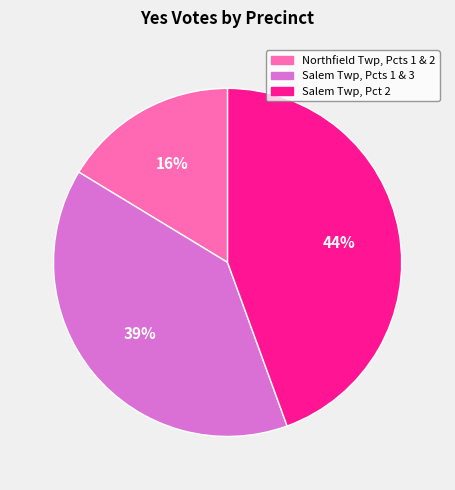

To the nearest percent, what is the average slice percentage?

33%